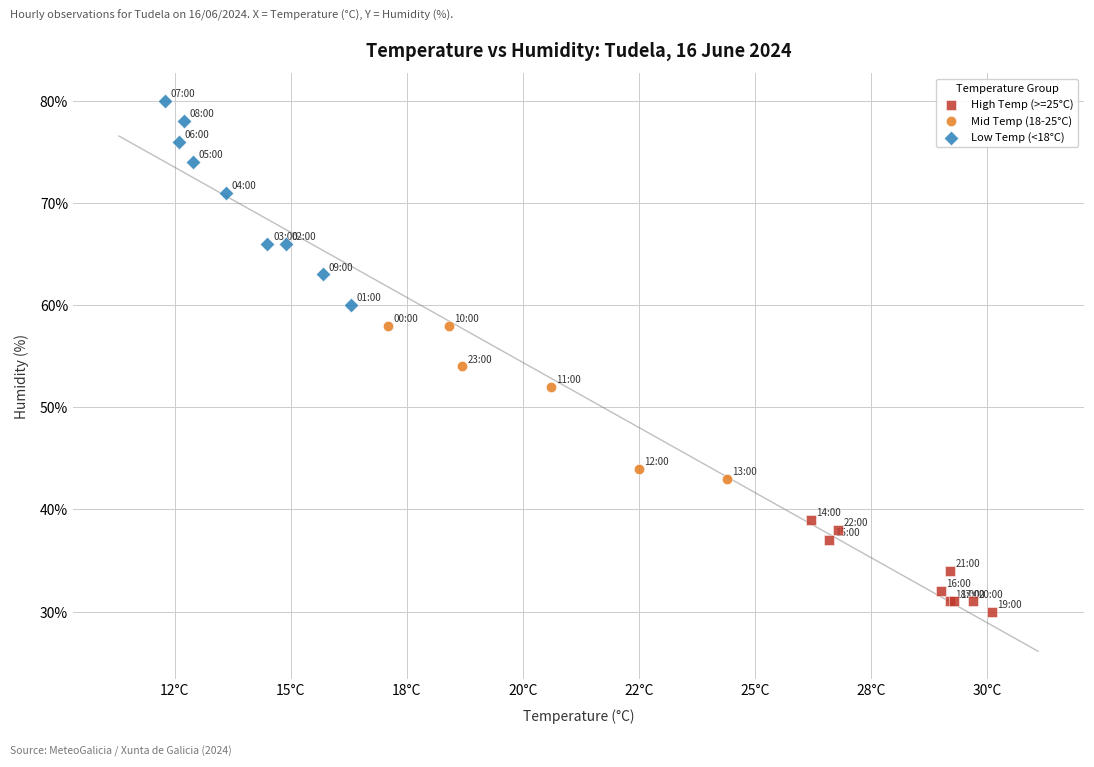

Which series reaches the minimum Y coordinate?

High Temp (>=25°C)